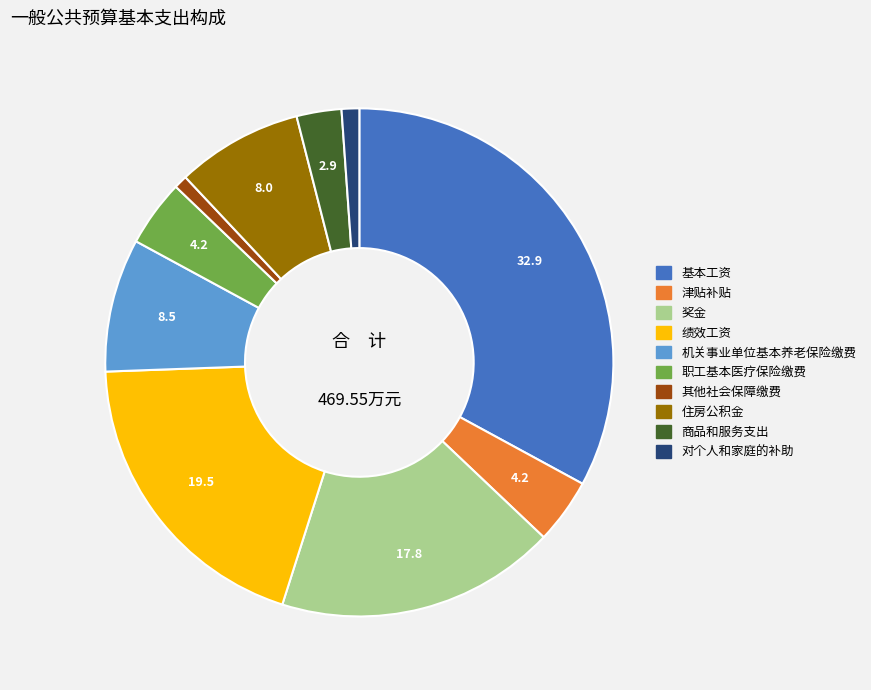

The 机关事业单位基本养老保险缴费 slice represents 1% of the pie. True or false?

False